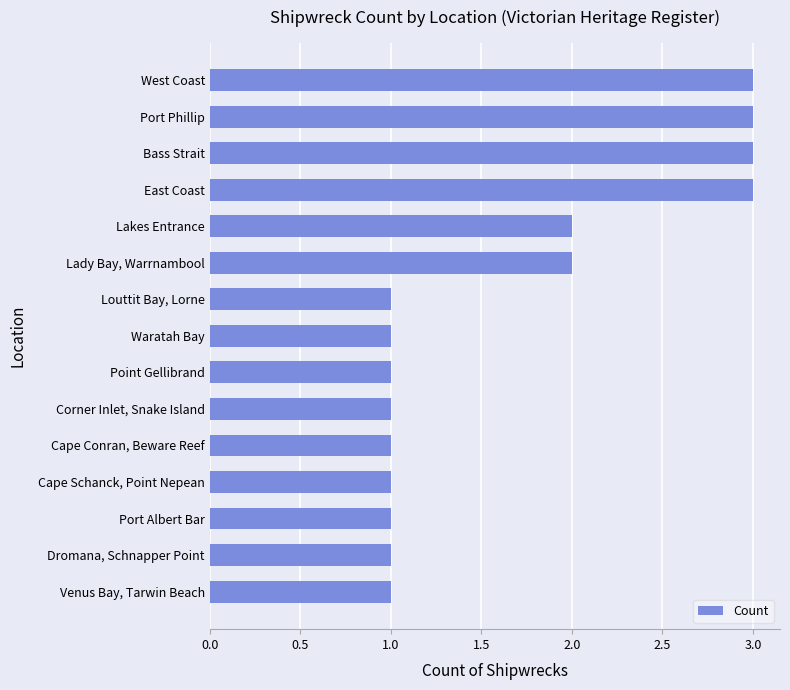

What is the approximate value at West Coast?

3